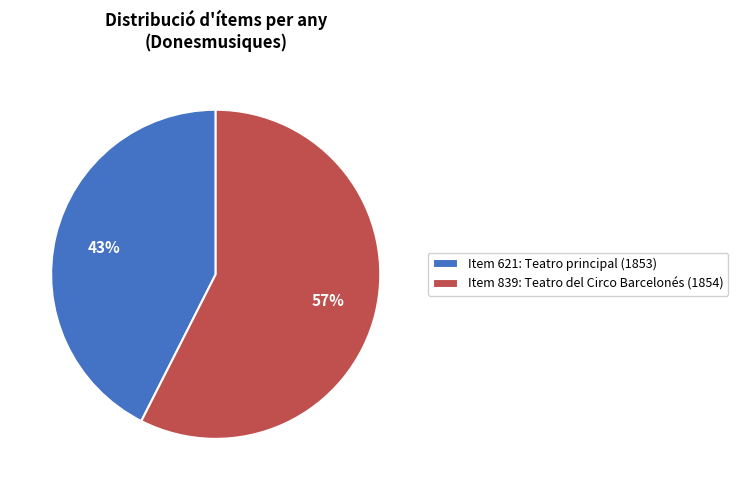

Is there a majority slice in this chart?

Yes